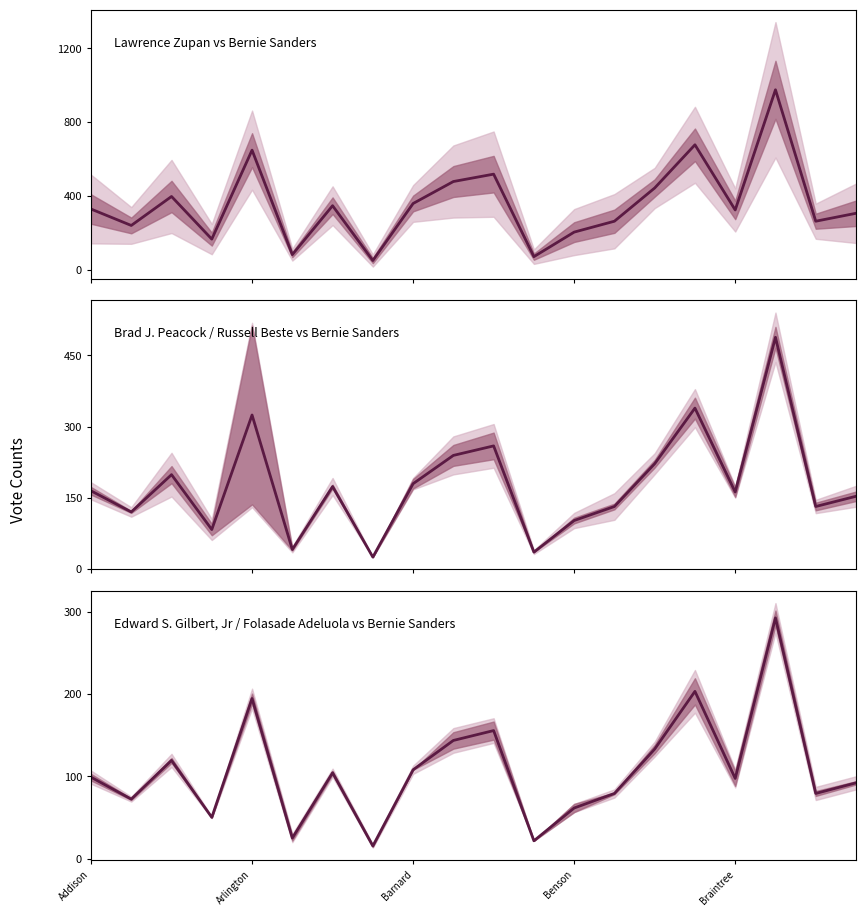

Reading left to right, extract all data points from this chart.

99.0	72.3	119.4	50.1	194.7	24.9	104.4	15.3	108.0	143.7	155.7	21.6	61.5	79.2	133.2	203.4	97.5	292.8	79.2	92.1